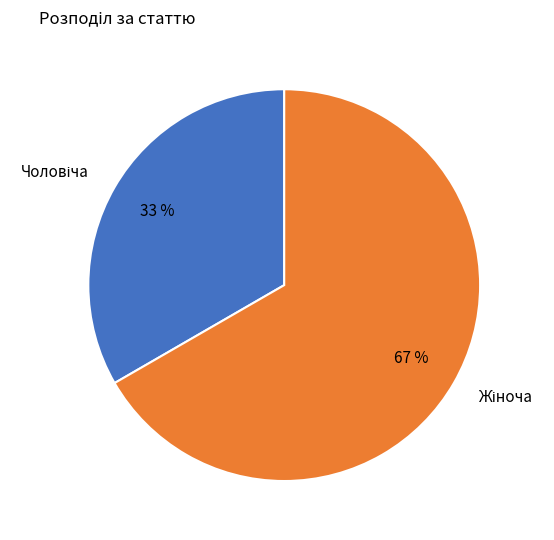

Does any single category account for the majority?

Yes